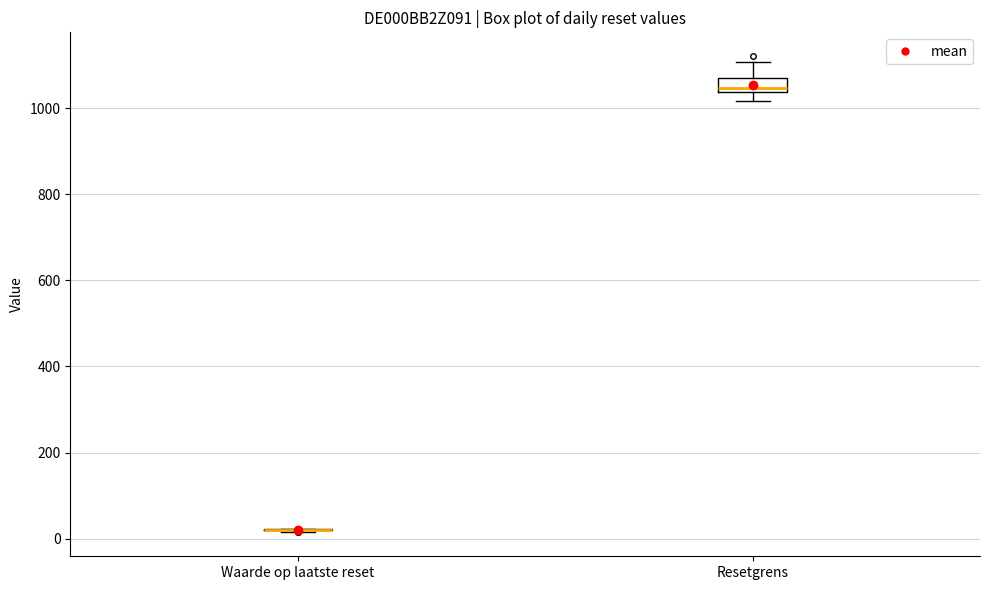

Reading left to right, transcribe this box plot: for each box, give where its median line is, the range the box spans, and where its two whiskers end, as read against the y-axis. The values are not printed on the chart, so give them approximately, as read against the axis.

Waarde op laatste reset: box collapsed to a line at 20, whiskers 20 to 20
Resetgrens: median 1040 (just above the box's lower edge), box 1040 to 1060, whiskers 1020 to 1100